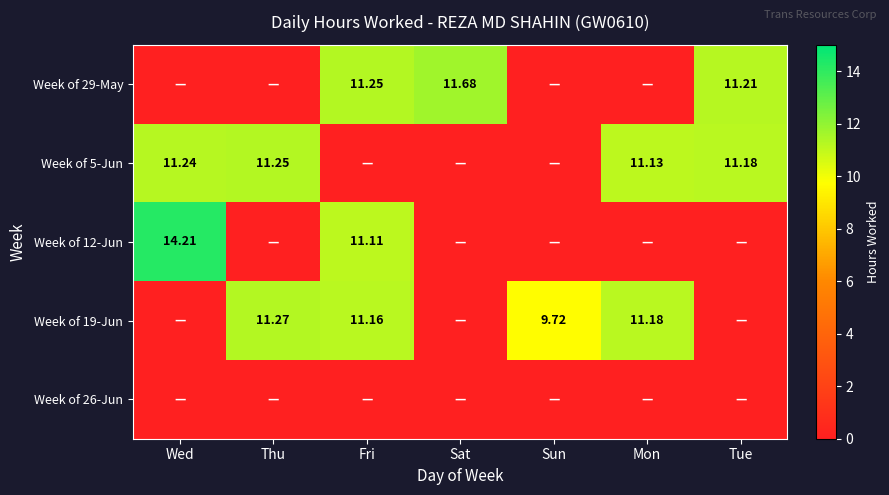

The value of Week of 29-May at Fri is 11.2. True or false?

True